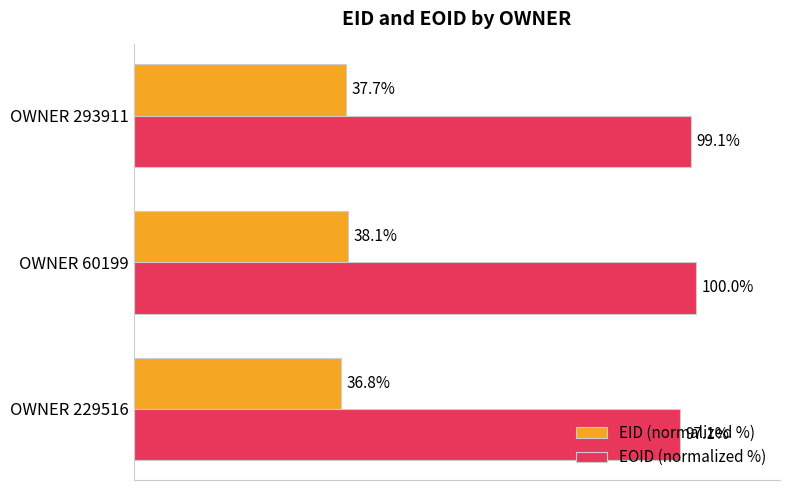

At which label is EID (normalized %) closest to 37?

OWNER 229516